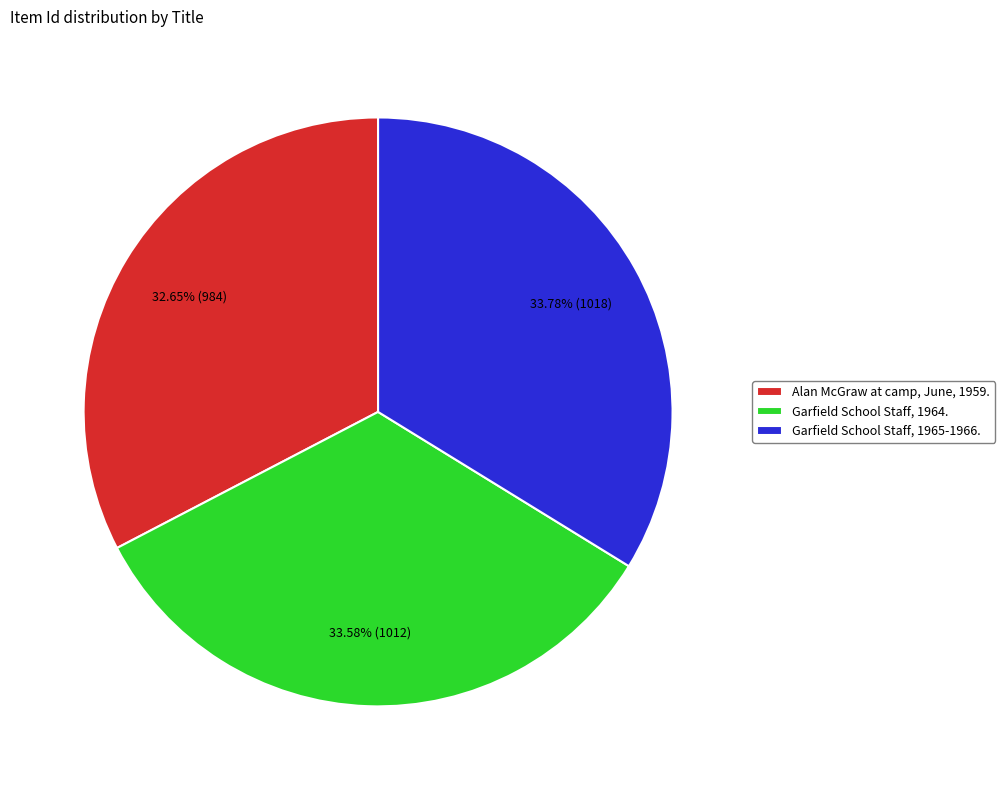

To the nearest percent, what portion does Alan McGraw at camp, June, 1959. represent?

33%